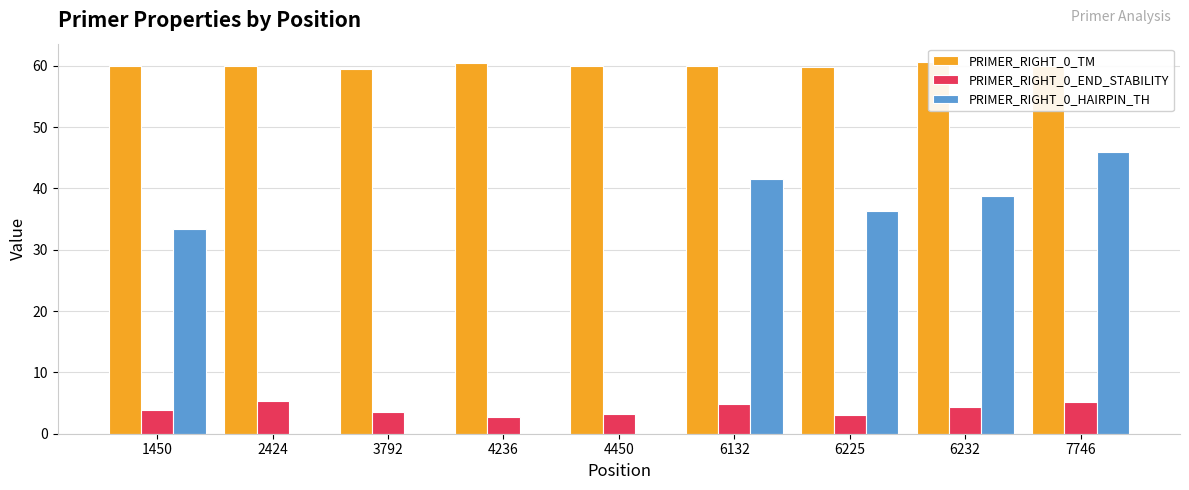

What are all the series names shown in the legend?

PRIMER_RIGHT_0_TM, PRIMER_RIGHT_0_END_STABILITY, PRIMER_RIGHT_0_HAIRPIN_TH